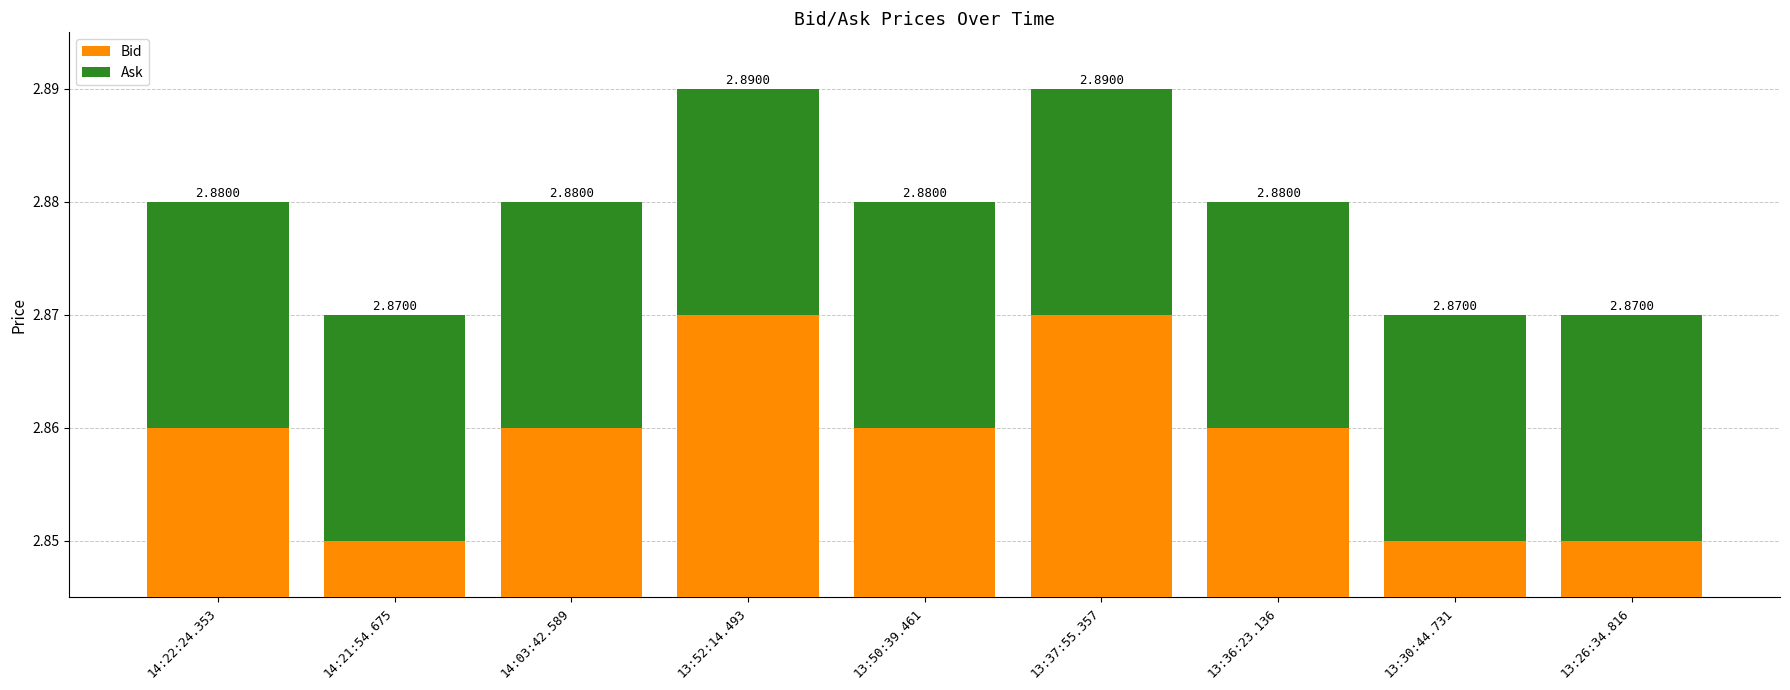

Rank the categories by Ask value from lowest to highest.

14:22:24.353, 14:21:54.675, 14:03:42.589, 13:52:14.493, 13:50:39.461, 13:37:55.357, 13:36:23.136, 13:30:44.731, 13:26:34.816